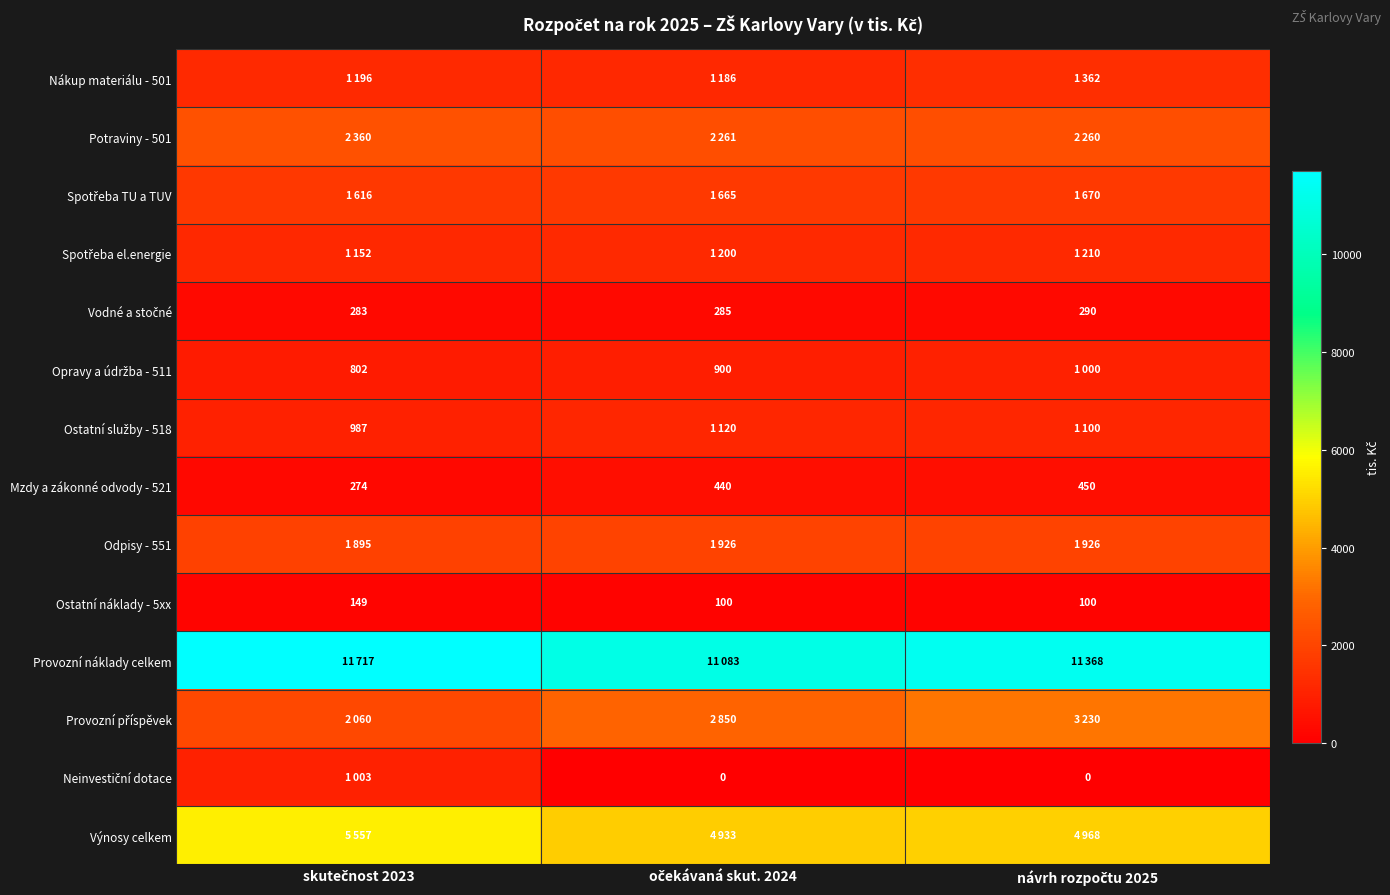

How many Ostatní náklady - 5xx values are between 100 and 149?

3